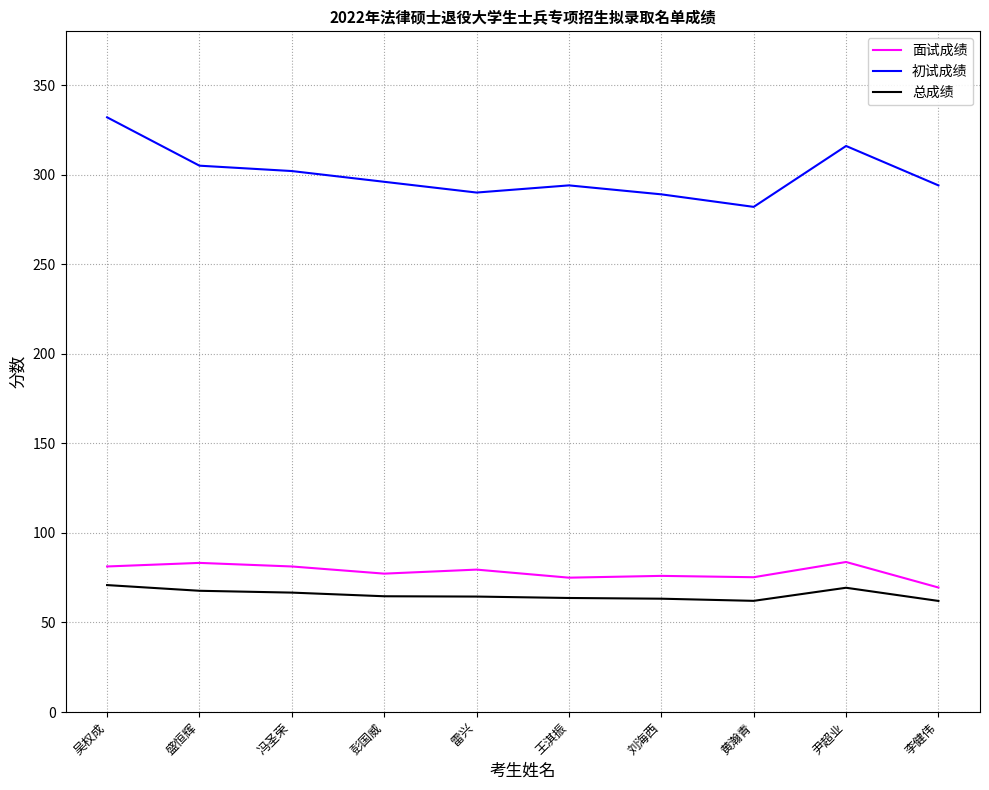

What is the highest value of the 初试成绩 series?

332.0